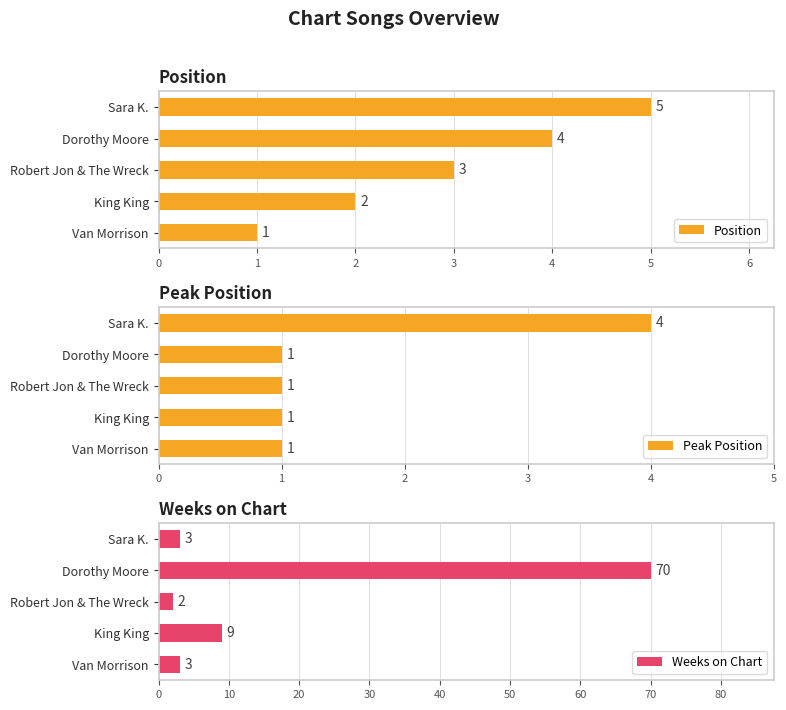

What is the sum of all Weeks on Chart values?

87